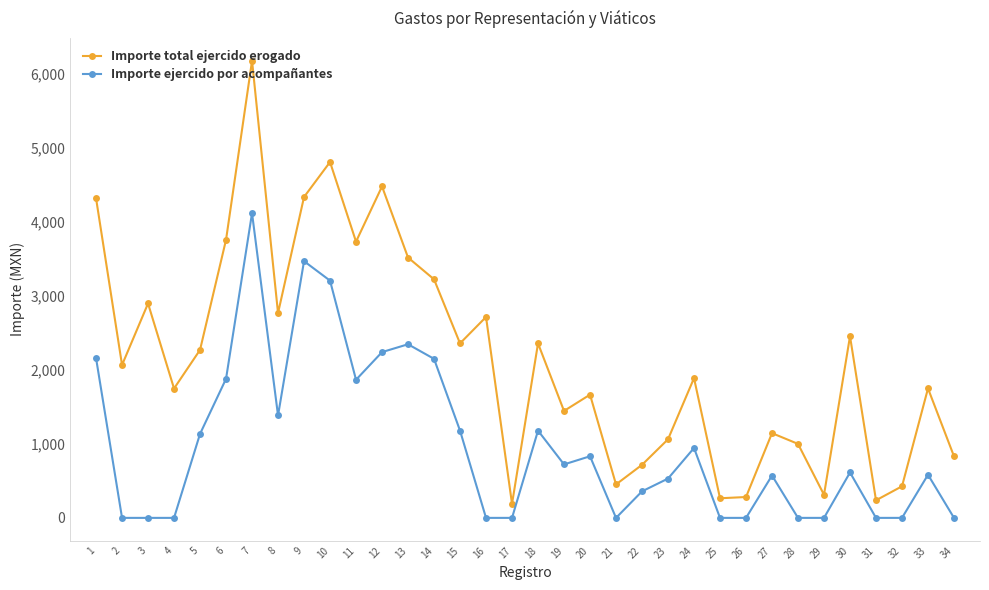

At 29, list the series in order from smallest to largest.

Importe ejercido por acompañantes, Importe total ejercido erogado